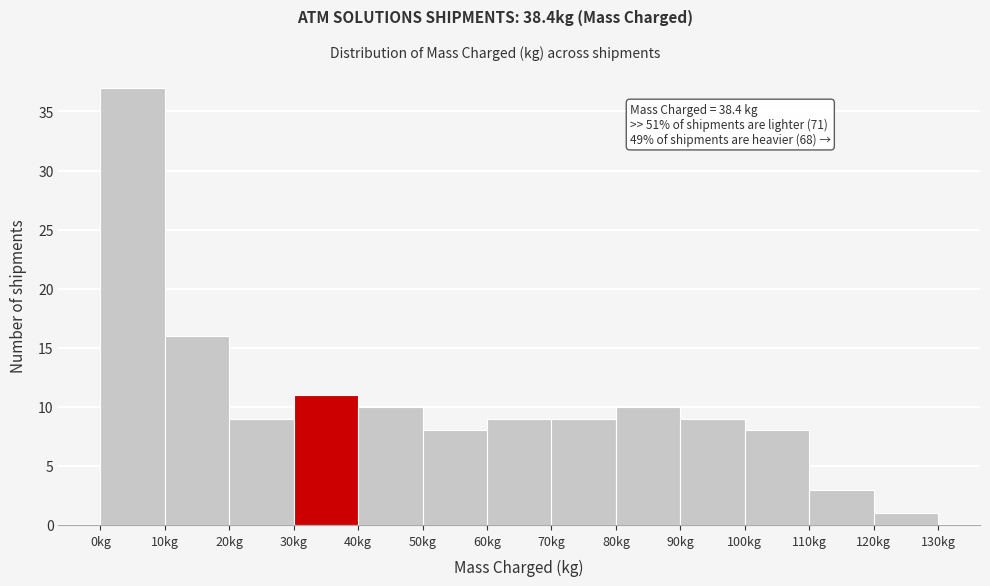

Over which range of the x-axis is the bar tallest?

0 to 10